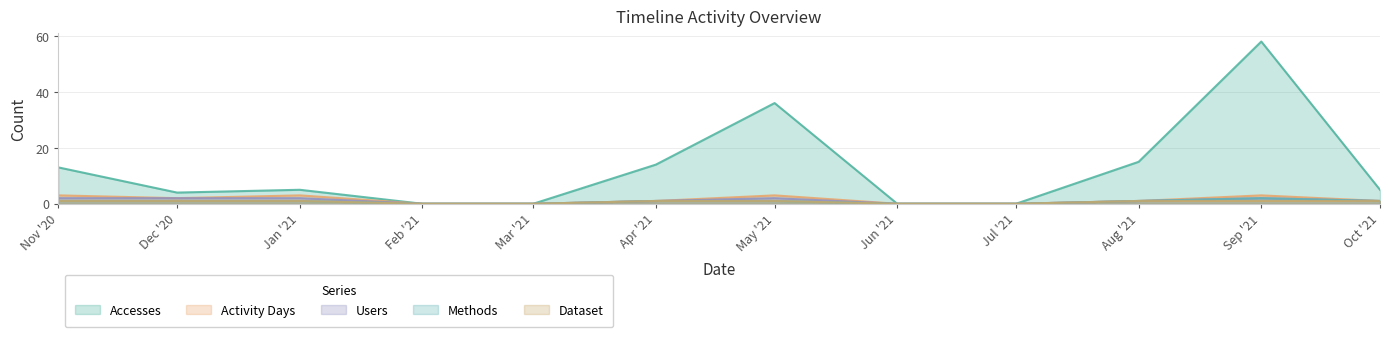

What is the sum of the Accesses values at Nov '20 and Jun '21?

13